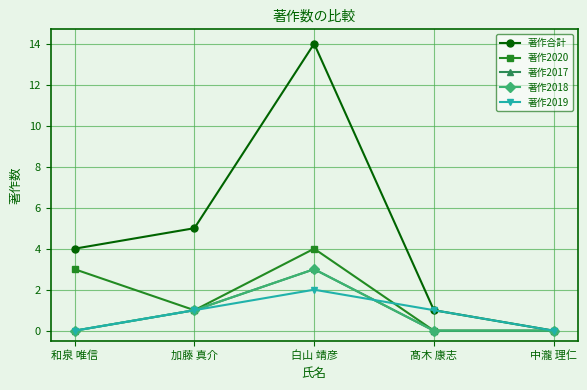

In 著作合計, how many points are higher than both neighbors (excluding endpoints)?

1